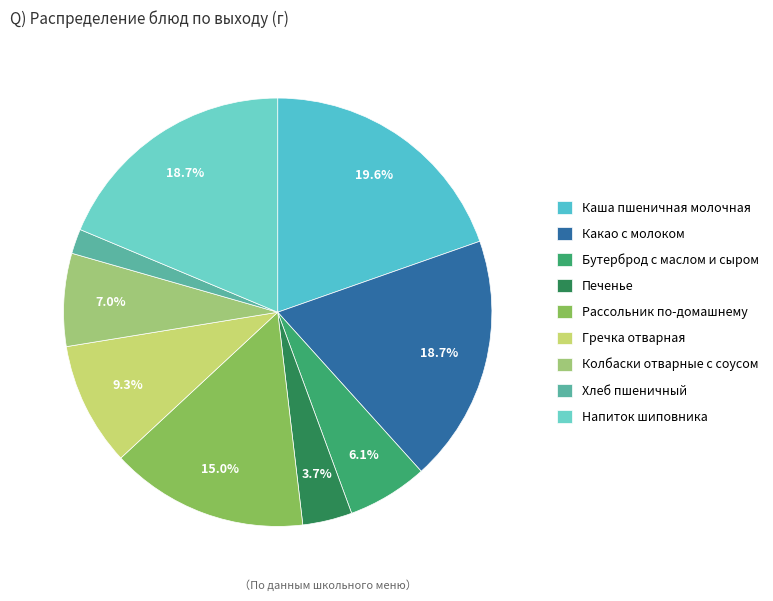

The Напиток шиповника slice represents 19% of the pie. True or false?

True